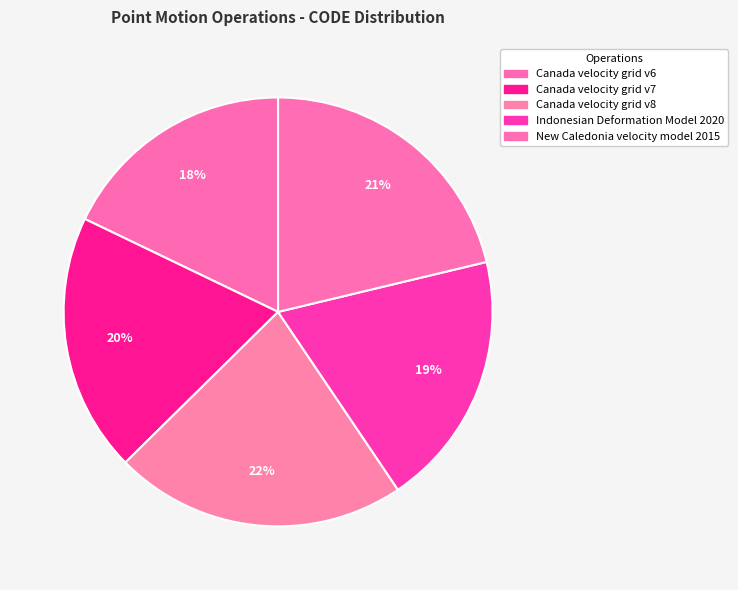

Count the number of slices in the pie.

5